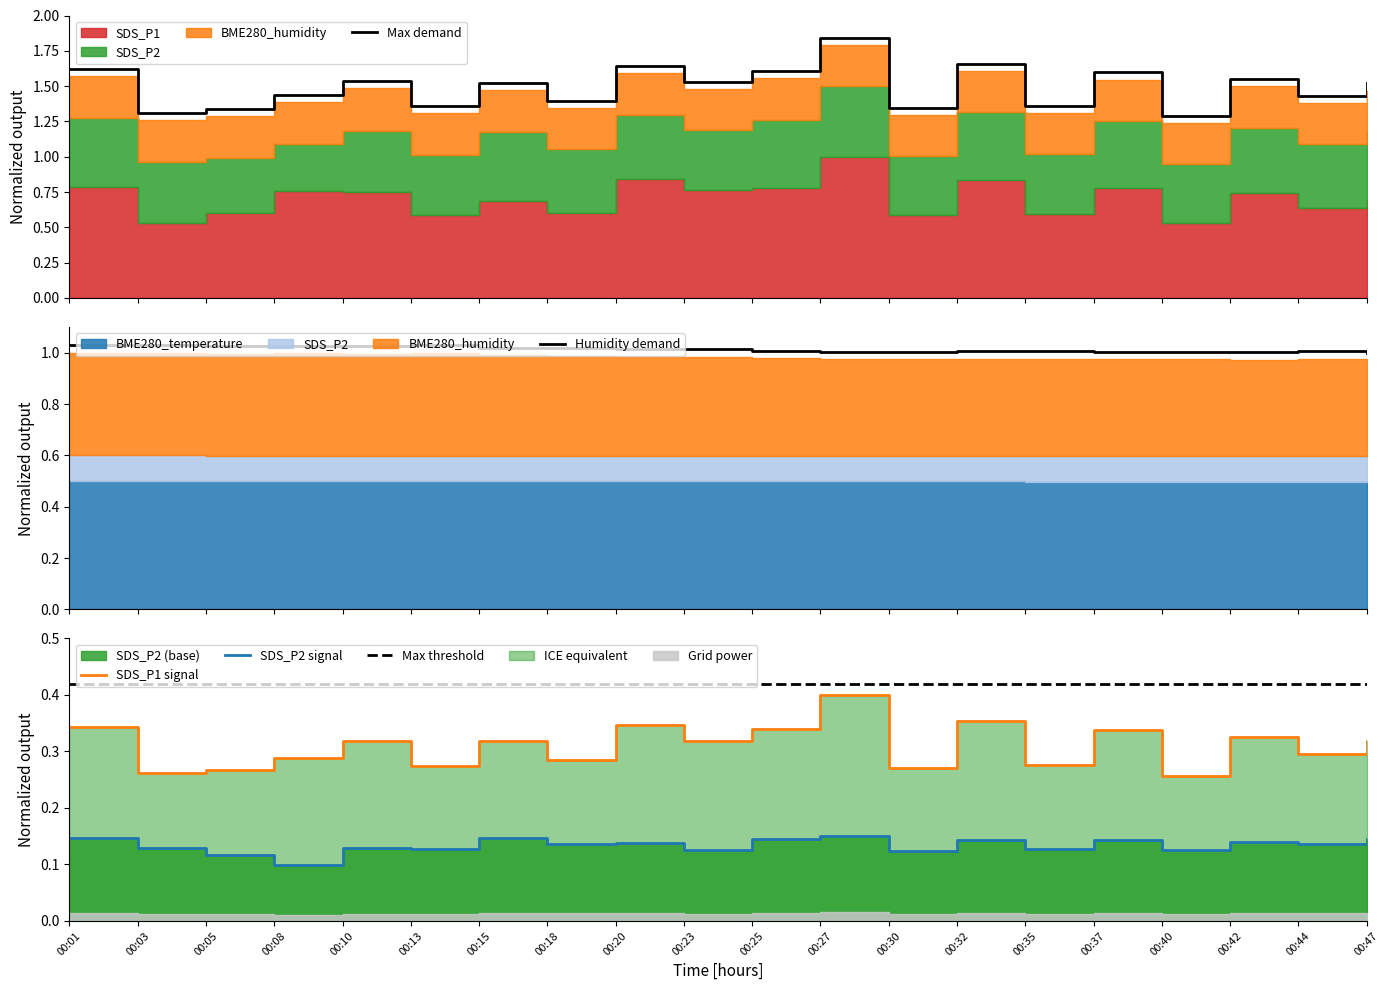

True or false: SDS_P2 has more than 0 points higher than both neighbors.

True